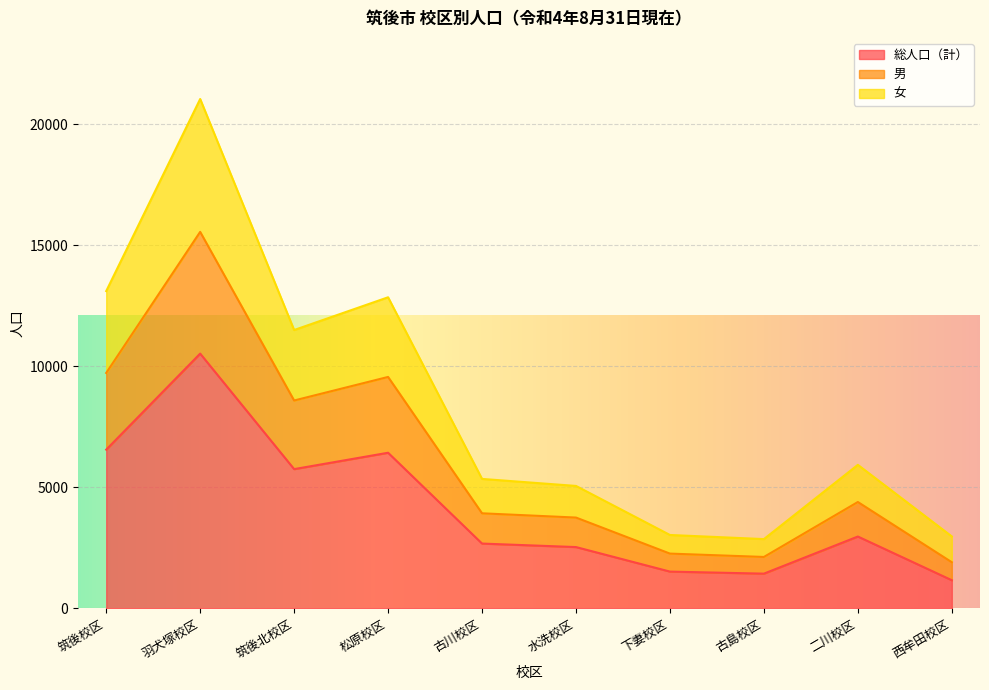

Is it true that 総人口（計） equals 2673 at 古川校区?

True